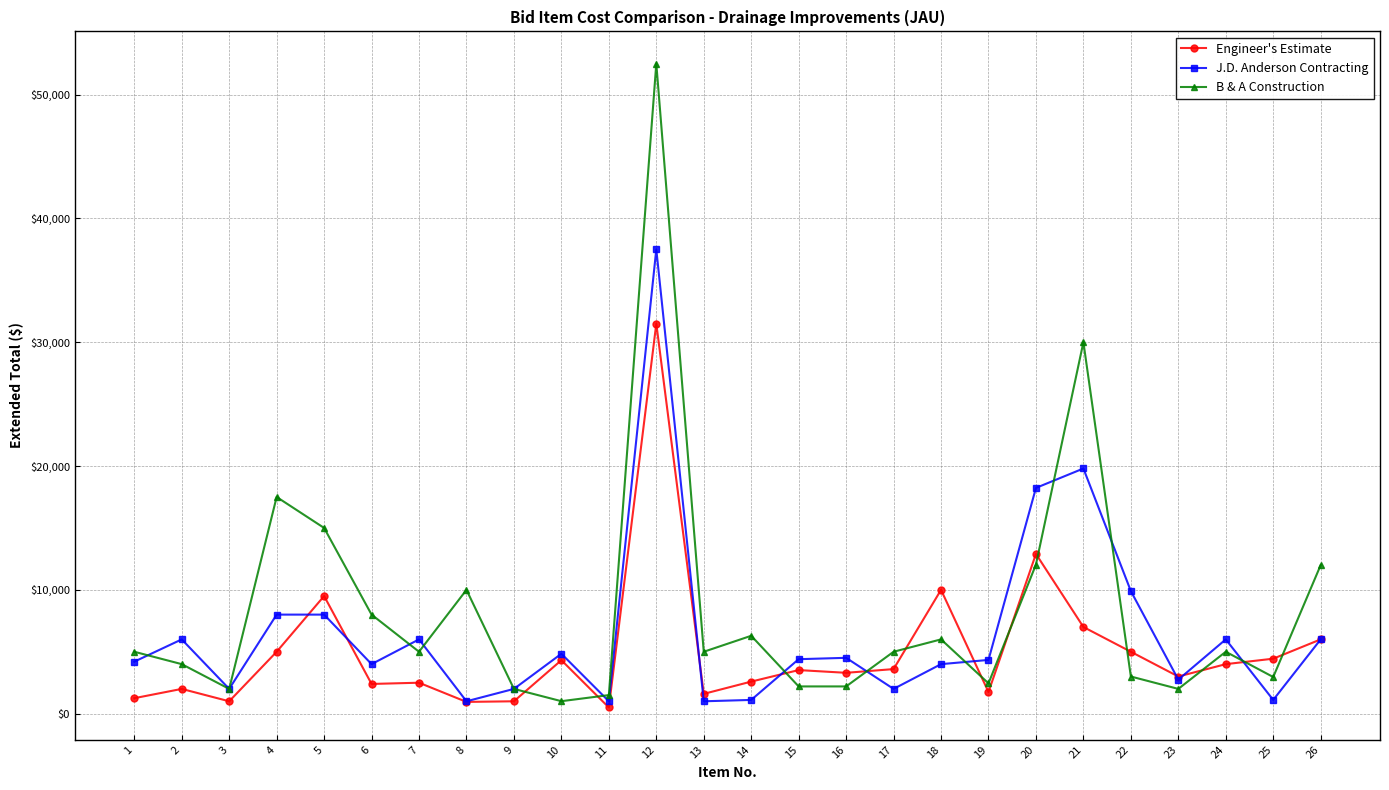

Does the chart have visible grid lines?

Yes